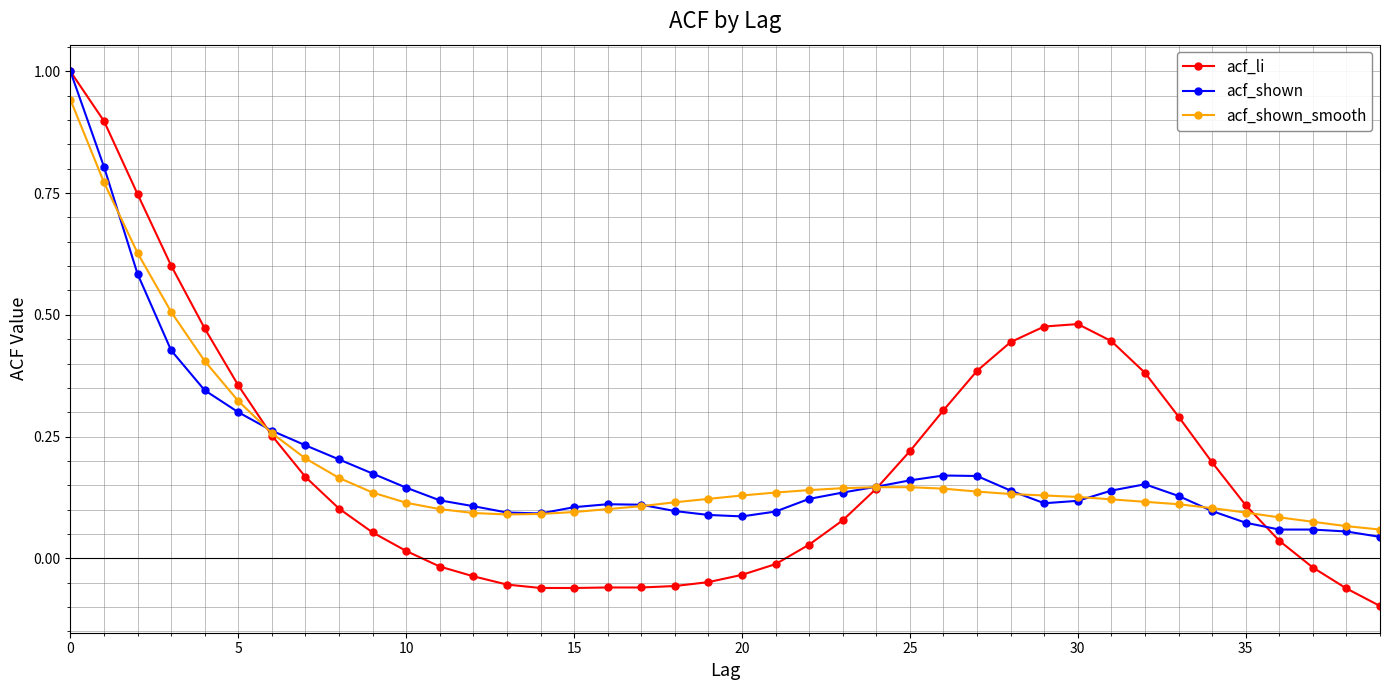

Does the chart have visible grid lines?

Yes